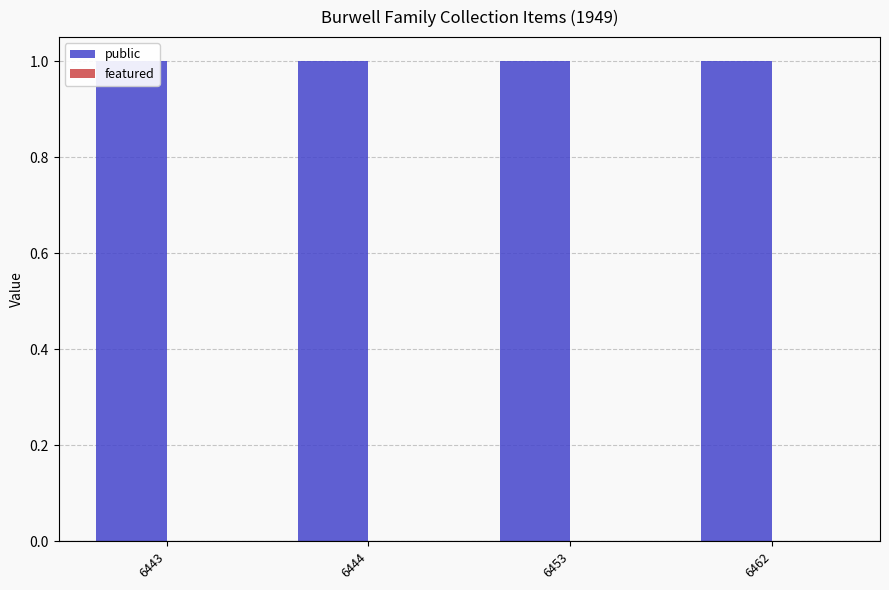

True or false: public has a value of 1 at 6443.

False